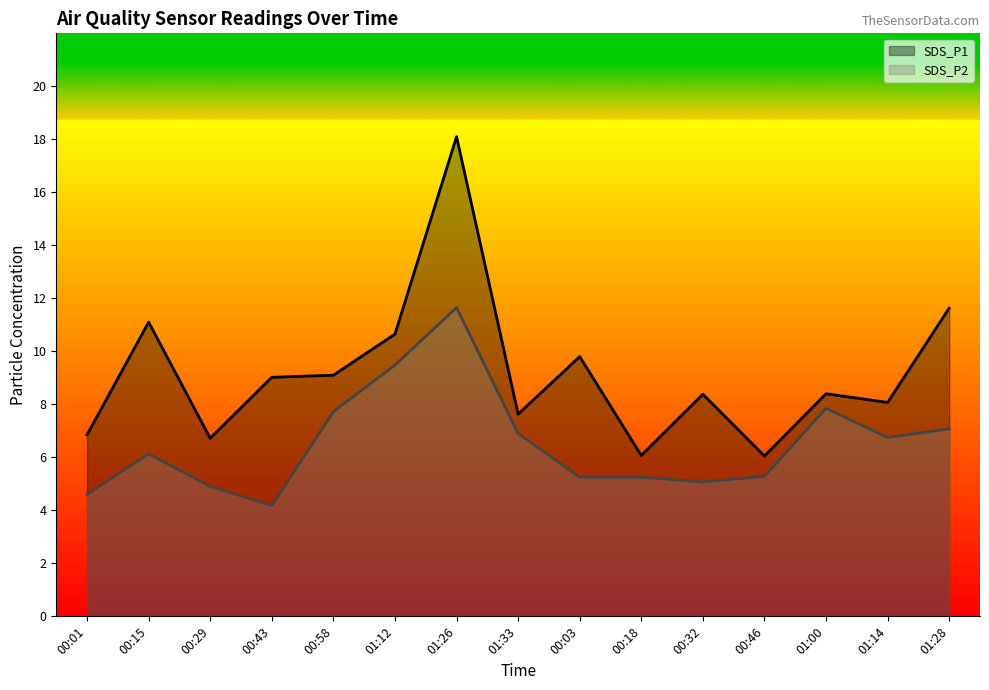

True or false: SDS_P1 and SDS_P2 cross at least once.

False